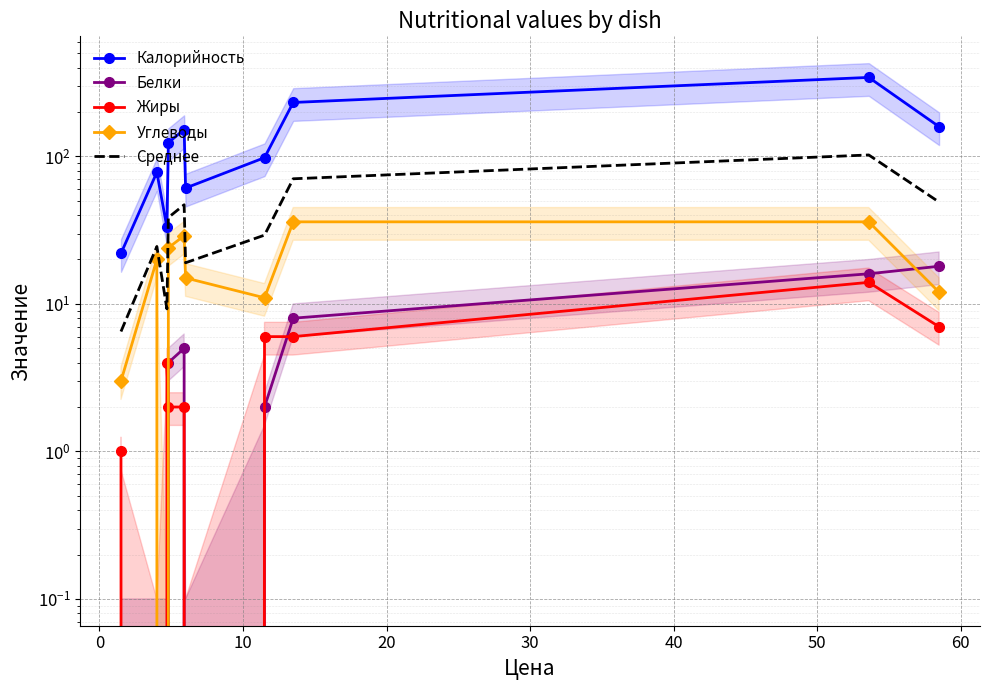

Which series has the largest range (max minus min)?

Калорийность